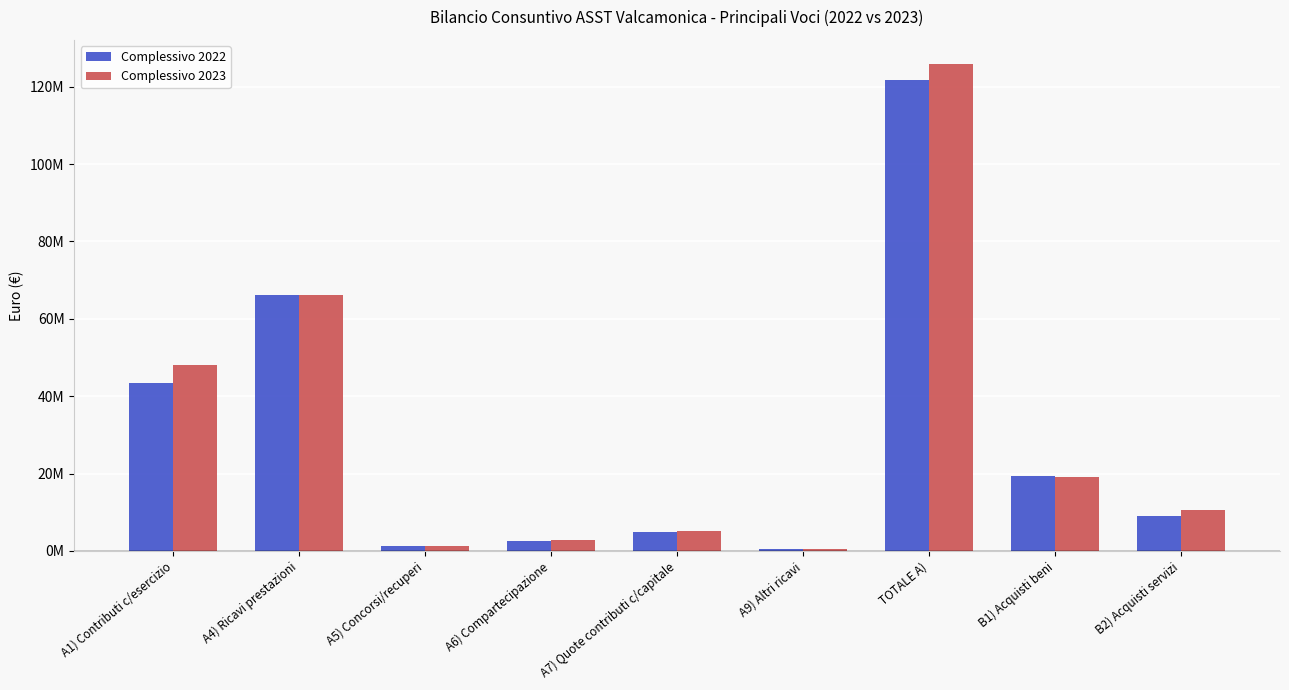

List the series in order of their overall mean, highest first.

Complessivo 2023, Complessivo 2022